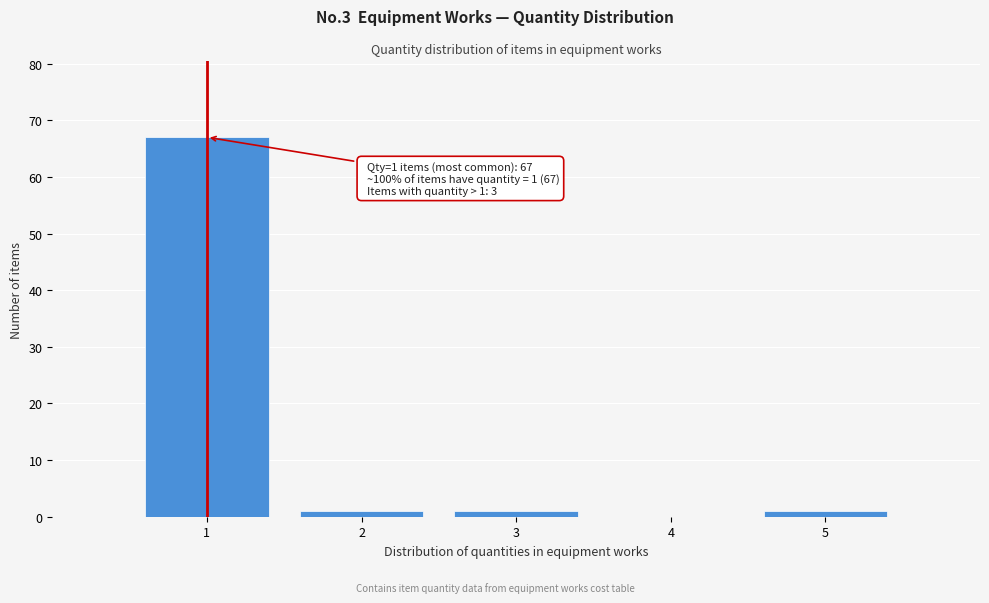

Over which range of the x-axis is the bar tallest?

0.5 to 1.5